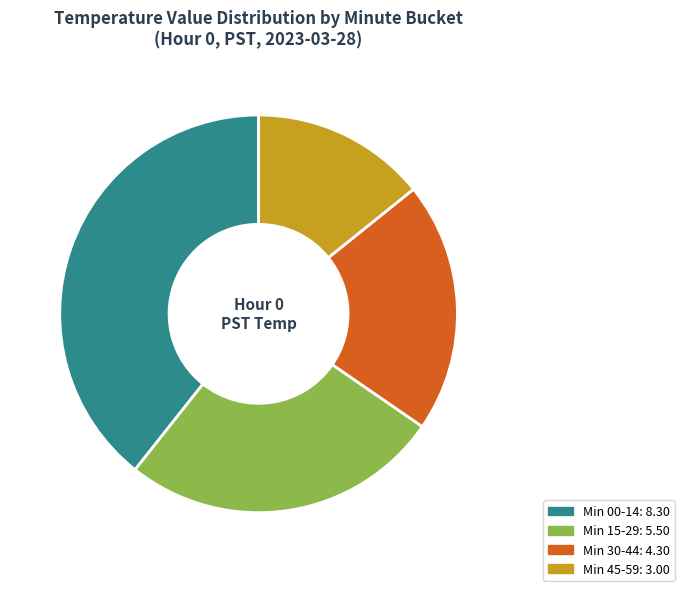

Is there any slice that represents more than half of the pie?

No